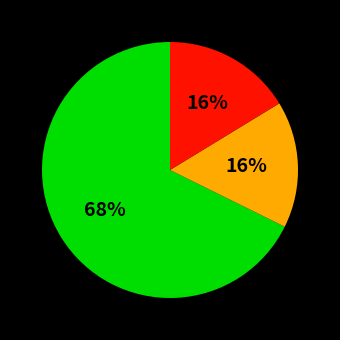

Is there a majority slice in this chart?

Yes